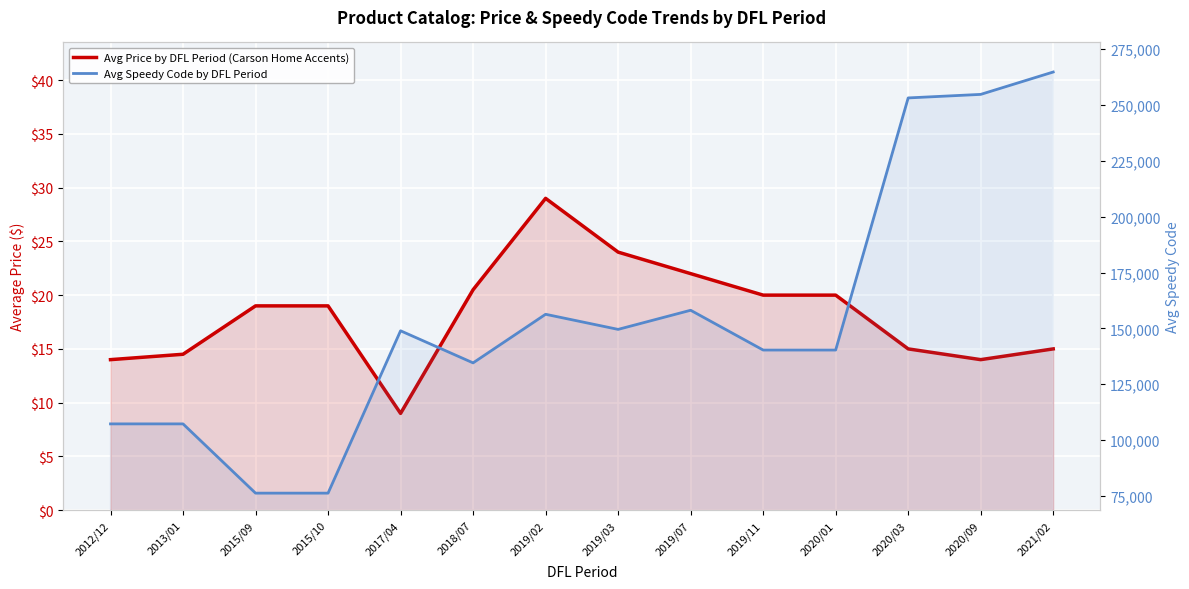

What are all the series names shown in the legend?

Avg Price by DFL Period (Carson Home Accents), Avg Speedy Code by DFL Period